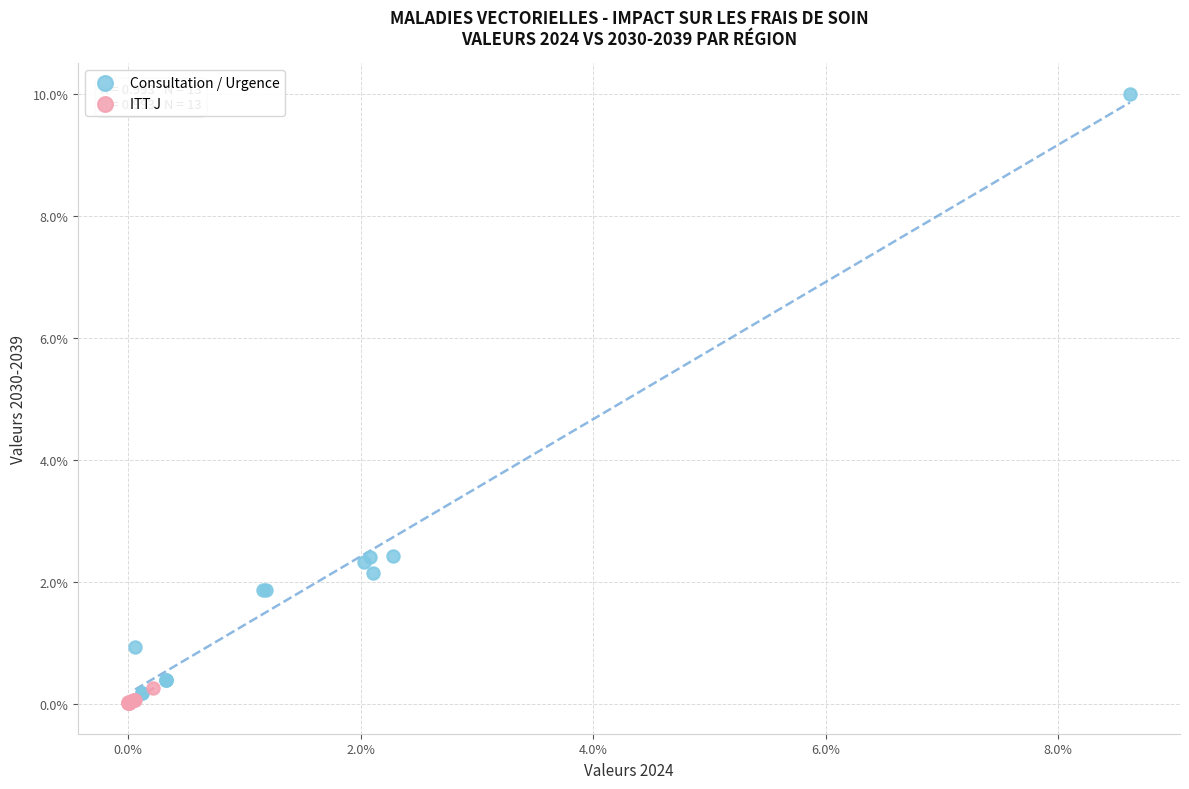

Which series reaches the minimum Y coordinate?

ITT J